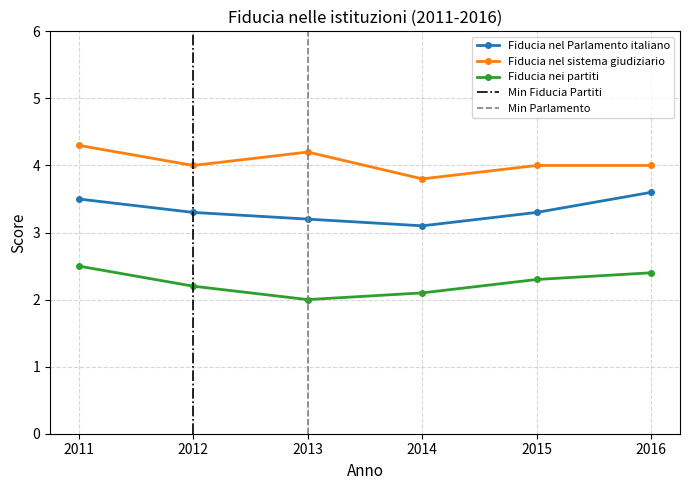

Is it true that Fiducia nel Parlamento italiano equals 5.0 at 2011?

False